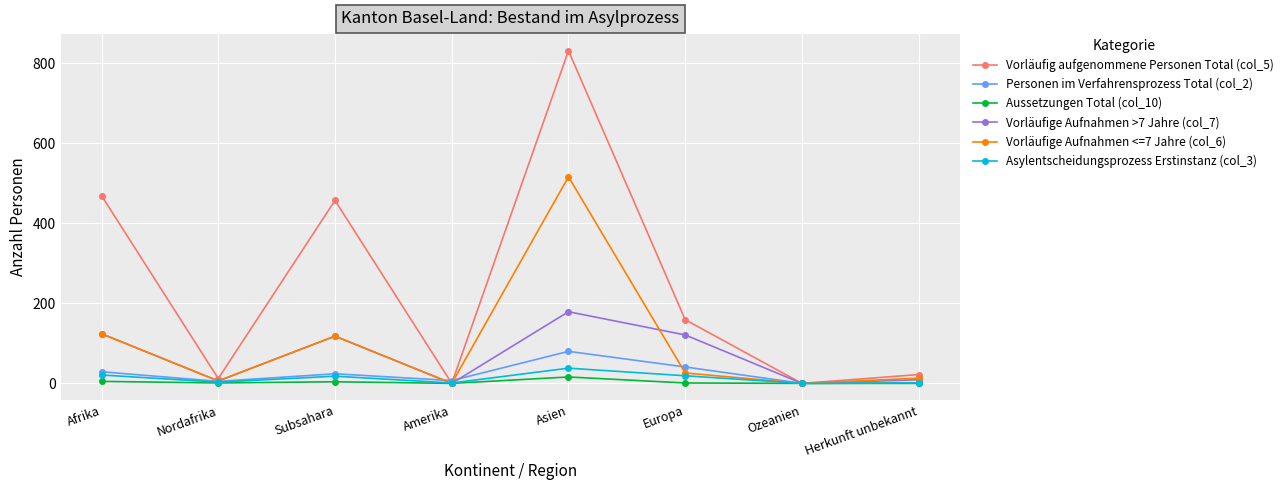

At which category is the sum across all series the highest?

Asien